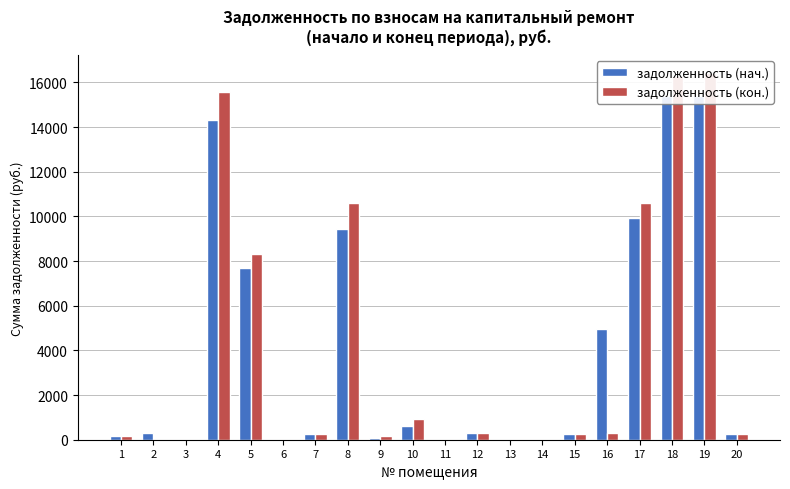

Which category has the lowest value across all series?

3